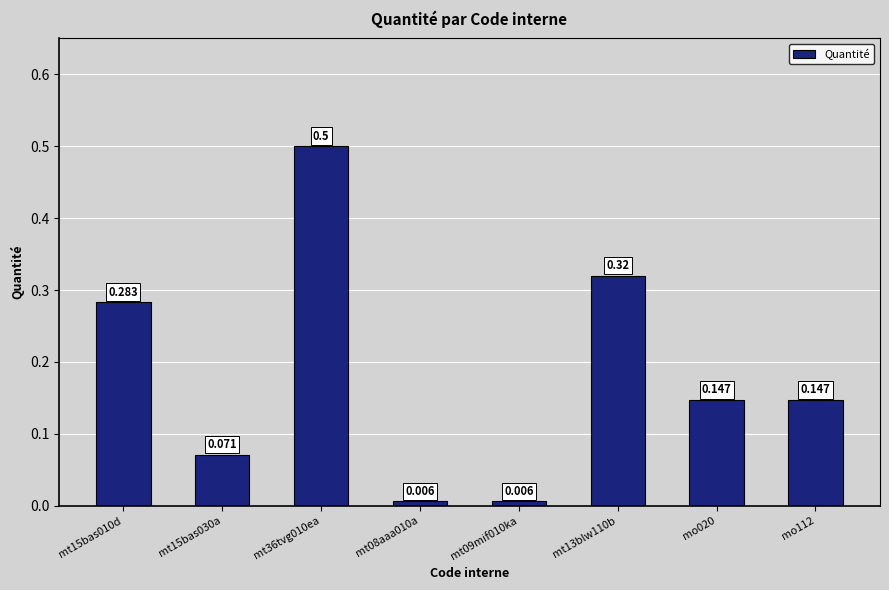

Reading left to right, extract all data points from this chart.

0.3	0.1	0.5	0.0	0.0	0.3	0.1	0.1